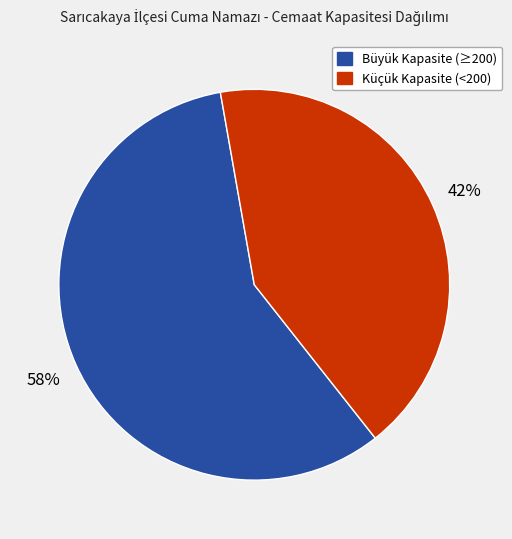

How many segments does this pie chart have?

2